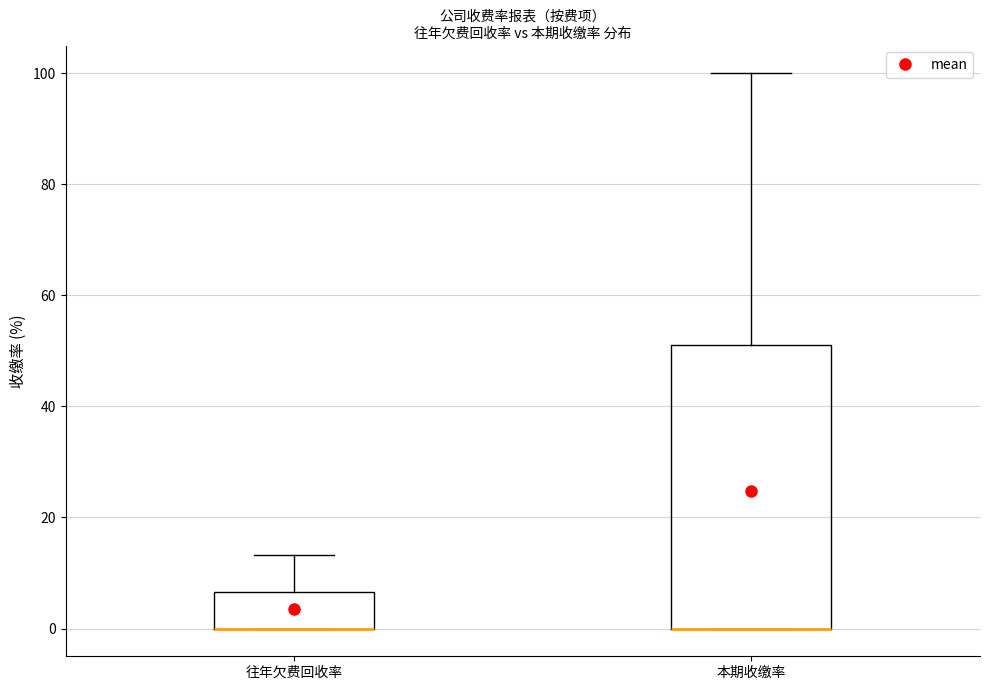

Where does the upper whisker of the box for 往年欠费回收率 end on the y-axis? The values are not printed on the chart, so give them approximately, as read against the axis.

14